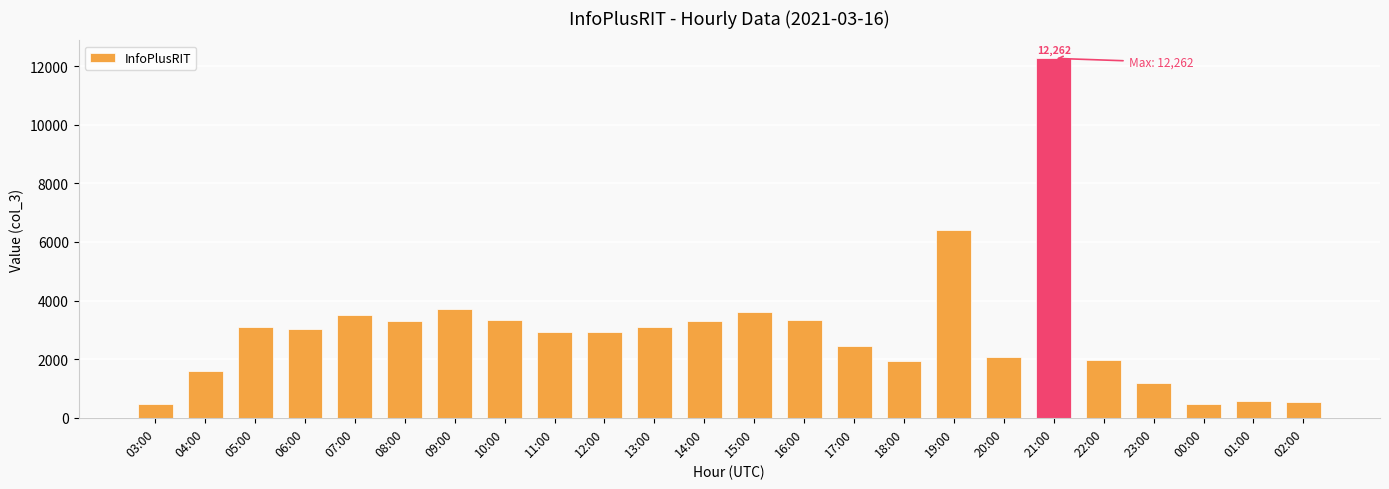

What is the value of the 22nd bar from the left?

472